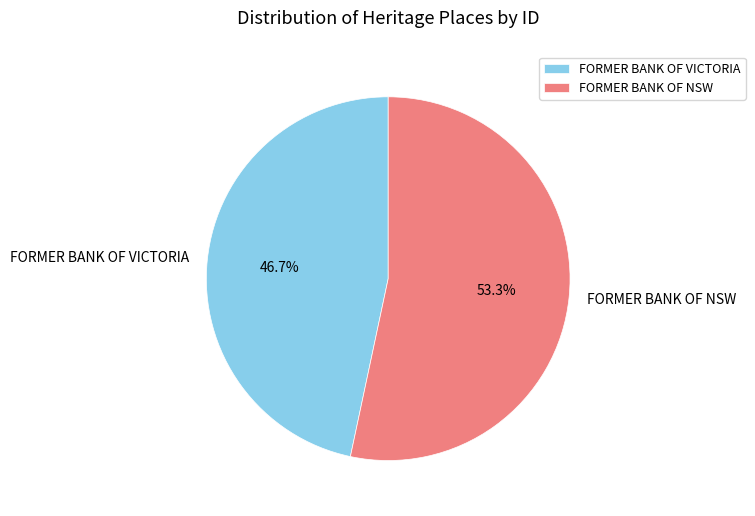

Combined, do FORMER BANK OF NSW and FORMER BANK OF VICTORIA account for over 50%?

Yes